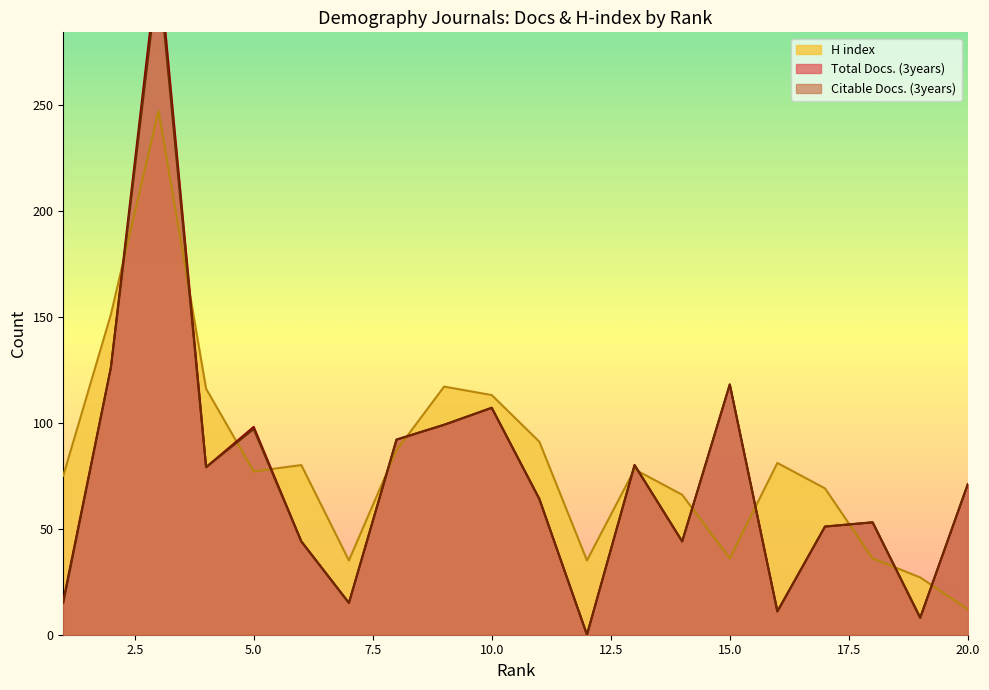

The value of H index at 16 is 81. True or false?

True